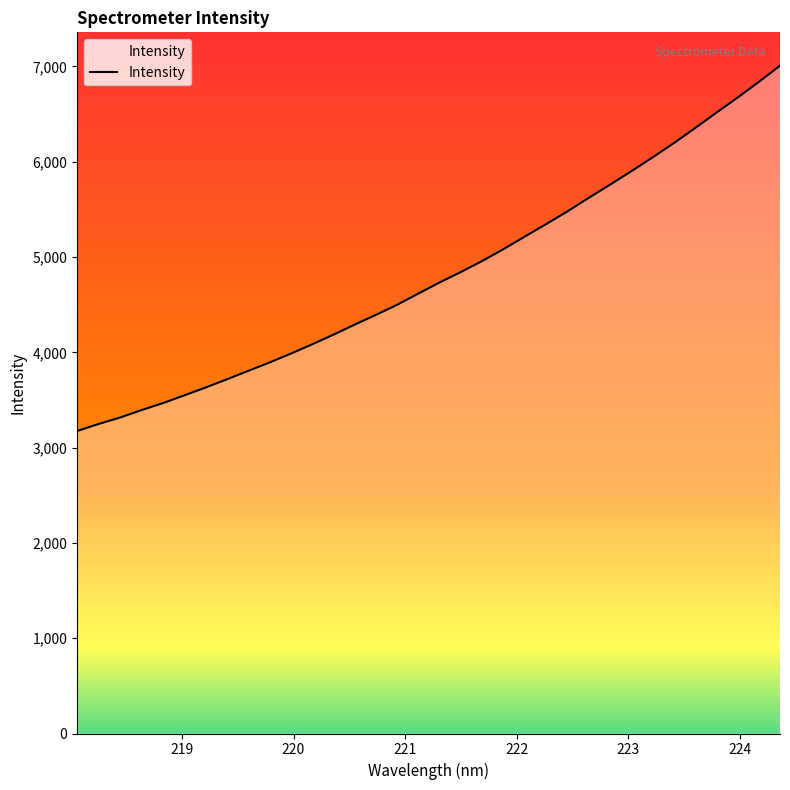

What is the greatest value displayed?

7007.5